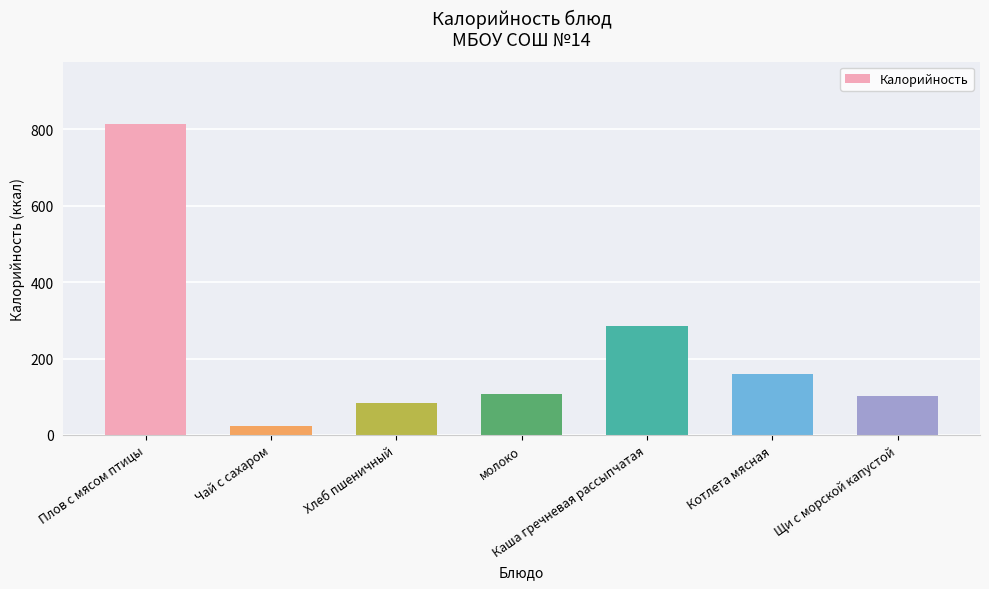

How many bars are there in total?

7